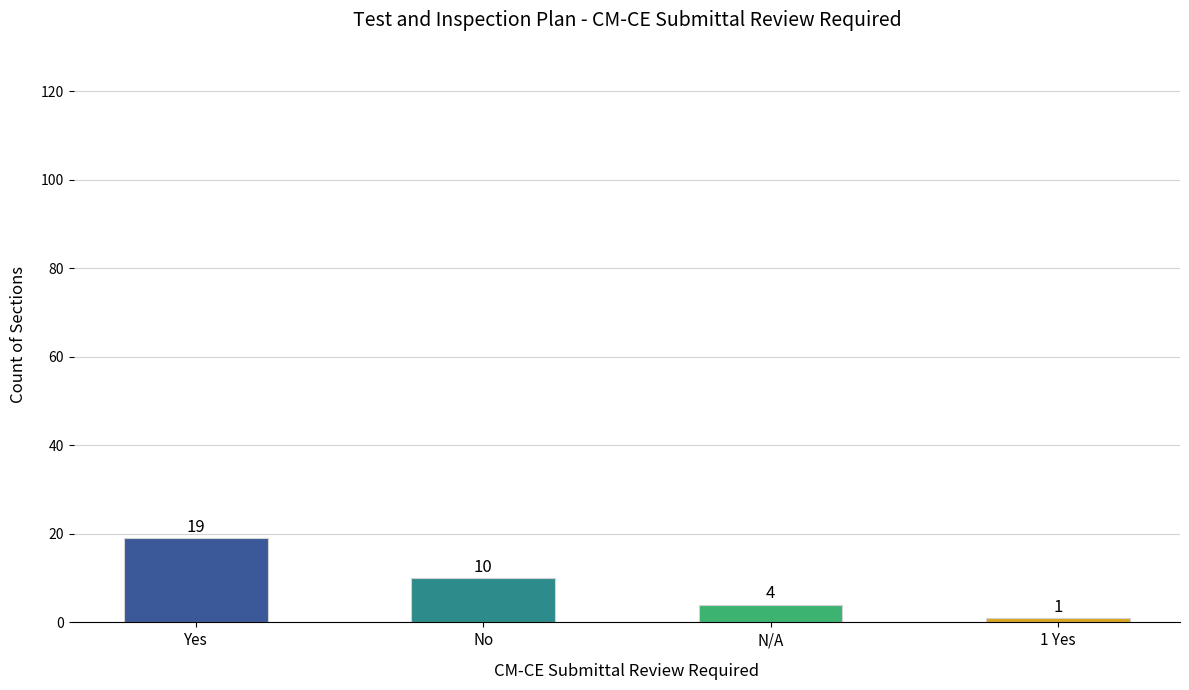

Reading right to left, list all the values displayed in this chart.

1	4	10	19